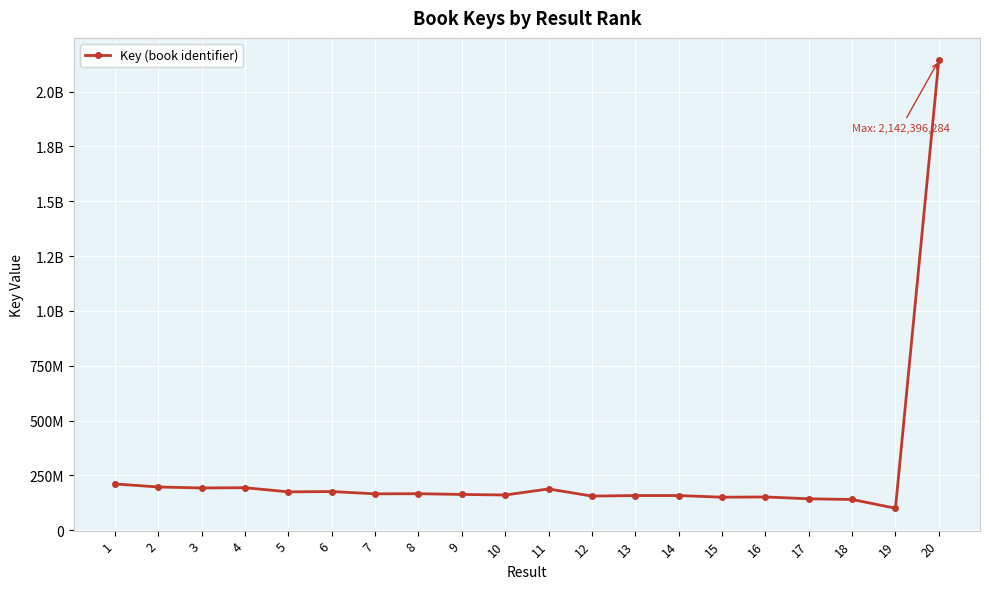

What is the sum of all values?

5297114461